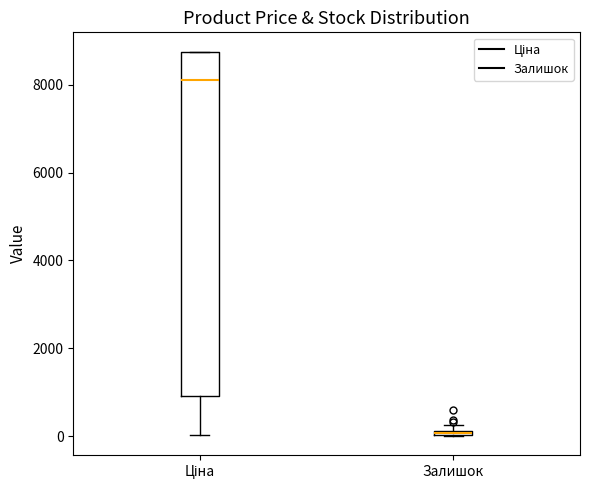

Where is the lower edge of the box for Залишок on the y-axis? The values are not printed on the chart, so give them approximately, as read against the axis.

0